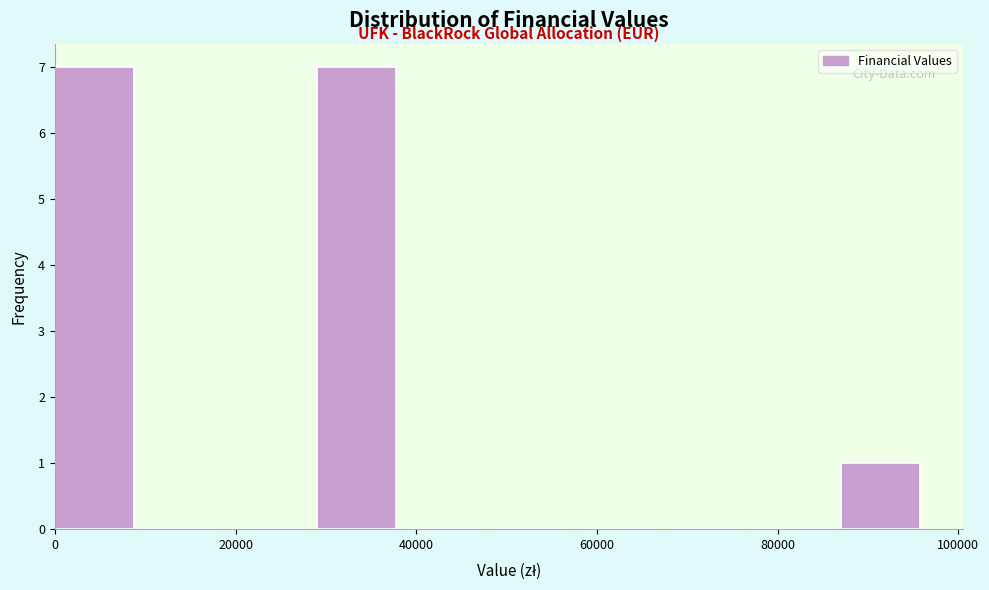

Reading left to right, transcribe this chart: for each bar, give the range it covers on the x-axis and its height. Neither the bar edges nor the heights are printed on the chart, so give them approximately, as read against the axes.

0 to 10000: 7
10000 to 20000: 0
20000 to 30000: 0
30000 to 38000: 7
38000 to 48000: 0
48000 to 58000: 0
58000 to 68000: 0
68000 to 78000: 0
78000 to 88000: 0
88000 to 96000: 1